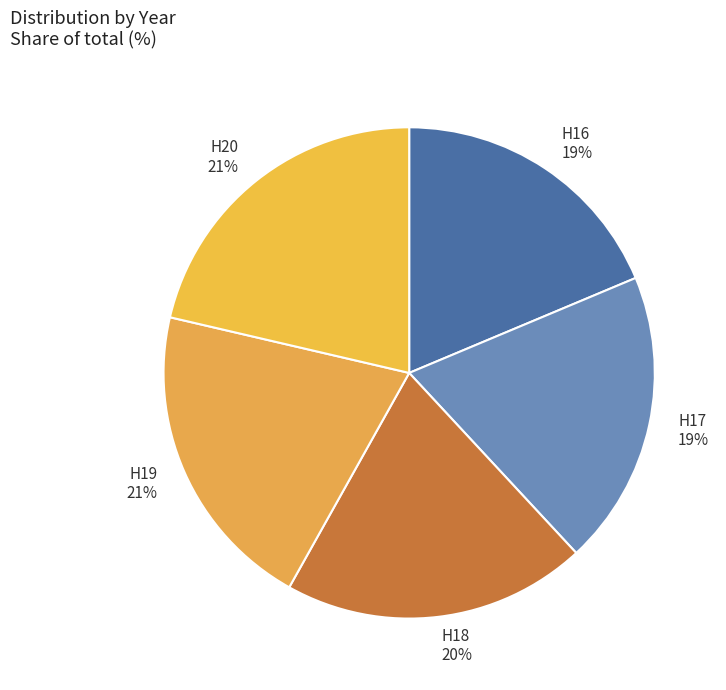

How many slices are in this pie chart?

5